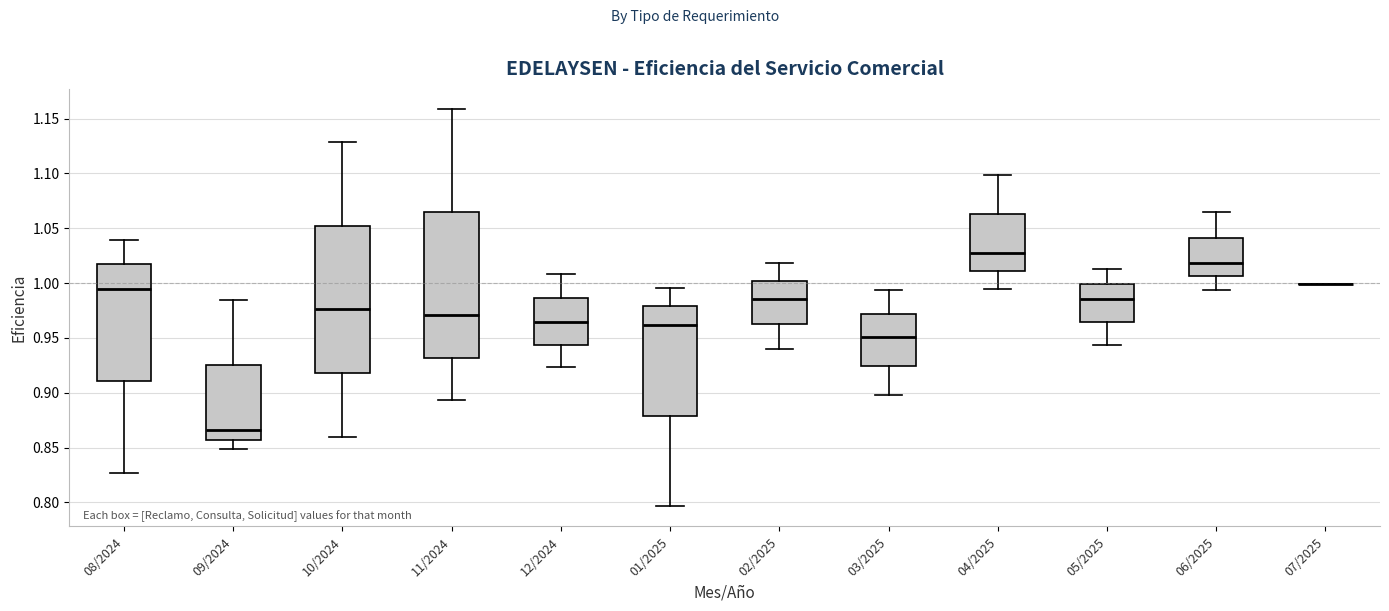

Where is the upper edge of the box for 09/2024 on the y-axis? The values are not printed on the chart, so give them approximately, as read against the axis.

0.925